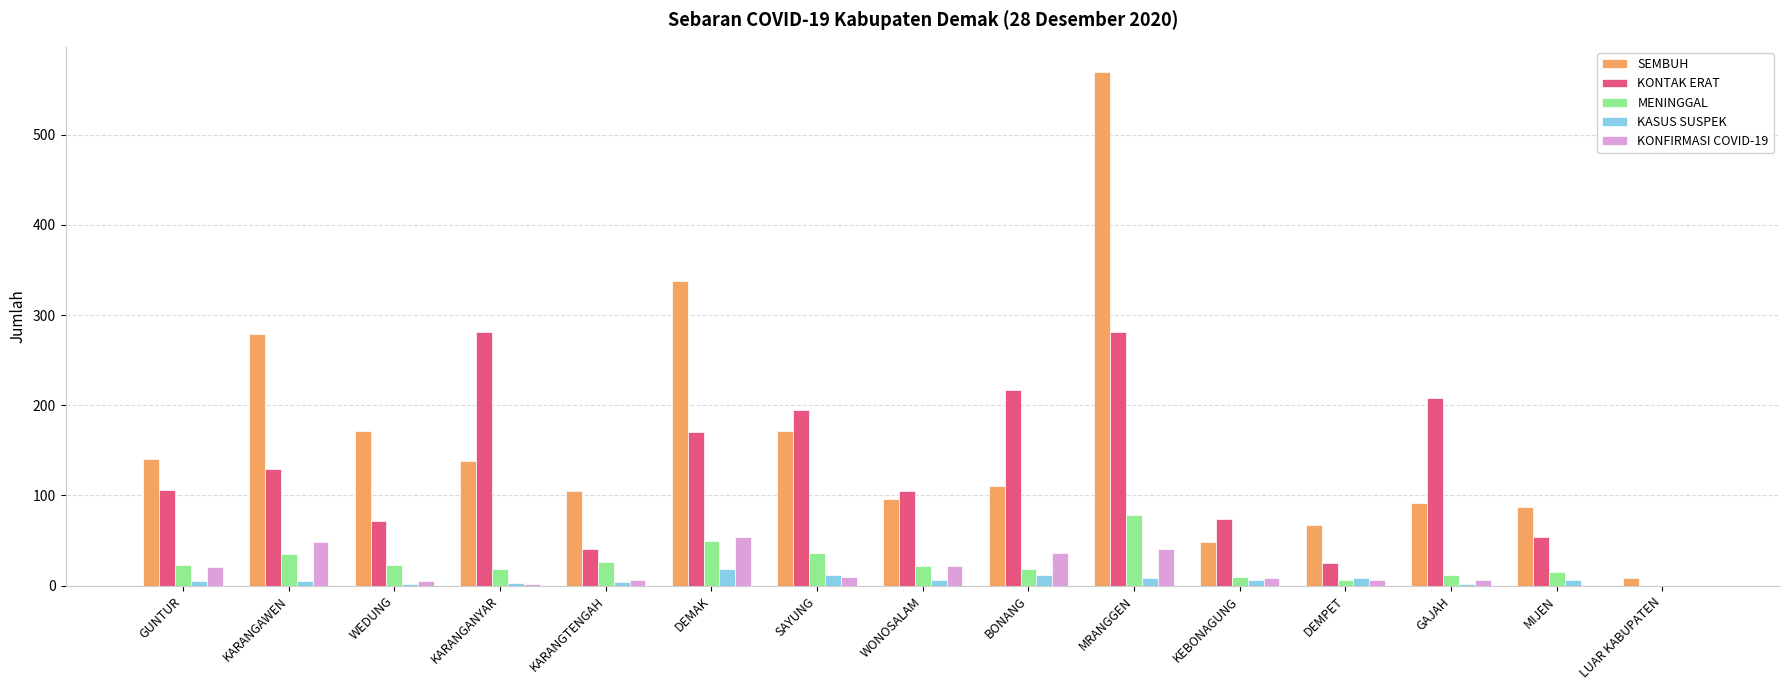

Which series has the largest total across all categories?

SEMBUH